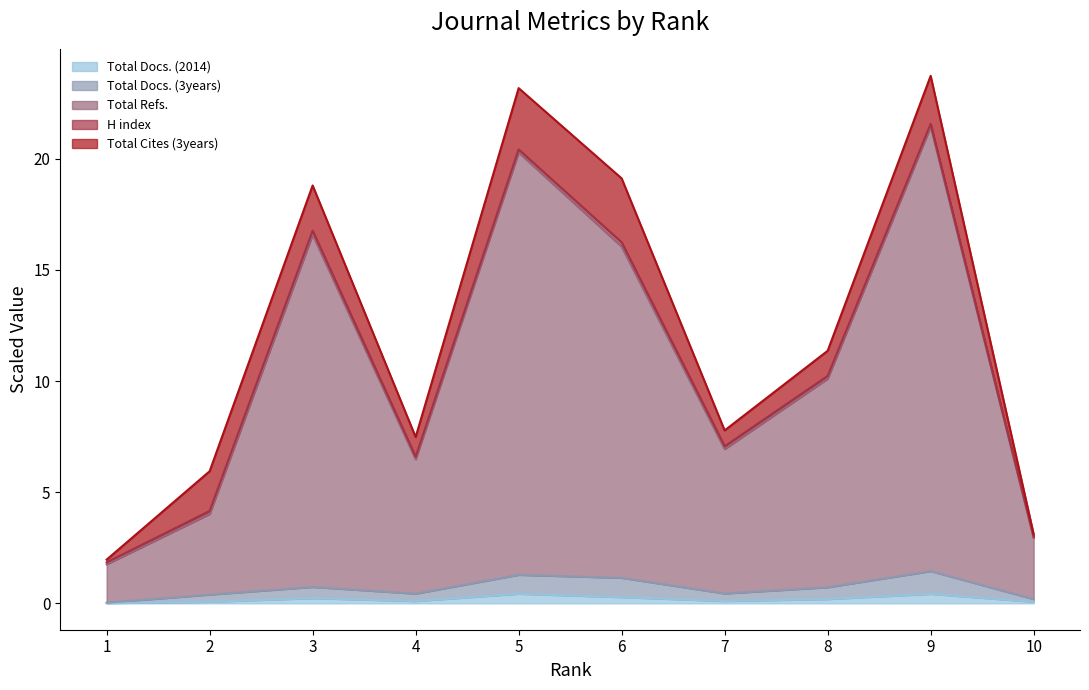

At how many categories does at least one series exceed 5?

7